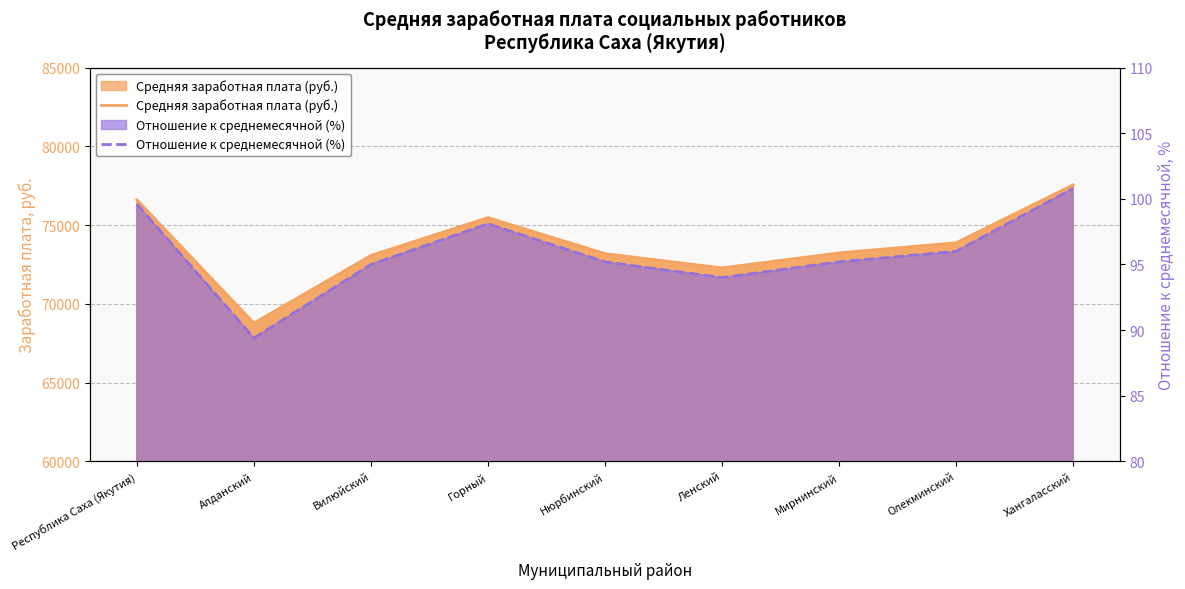

Reading right to left, list all the values displayed in this chart.

Средняя заработная плата (руб.): Хангаласский=77552.2	Олекминский=73879.1	Мирнинский=73237.3	Ленский=72284.2	Нюрбинский=73190.6	Горный=75477.9	Вилюйский=73075.4	Алданский=68783.1	Республика Саха (Якутия)=76599.6
Отношение к среднемесячной (%): Хангаласский=100.8	Олекминский=96.0	Мирнинский=95.2	Ленский=94.0	Нюрбинский=95.2	Горный=98.1	Вилюйский=95.0	Алданский=89.4	Республика Саха (Якутия)=99.6